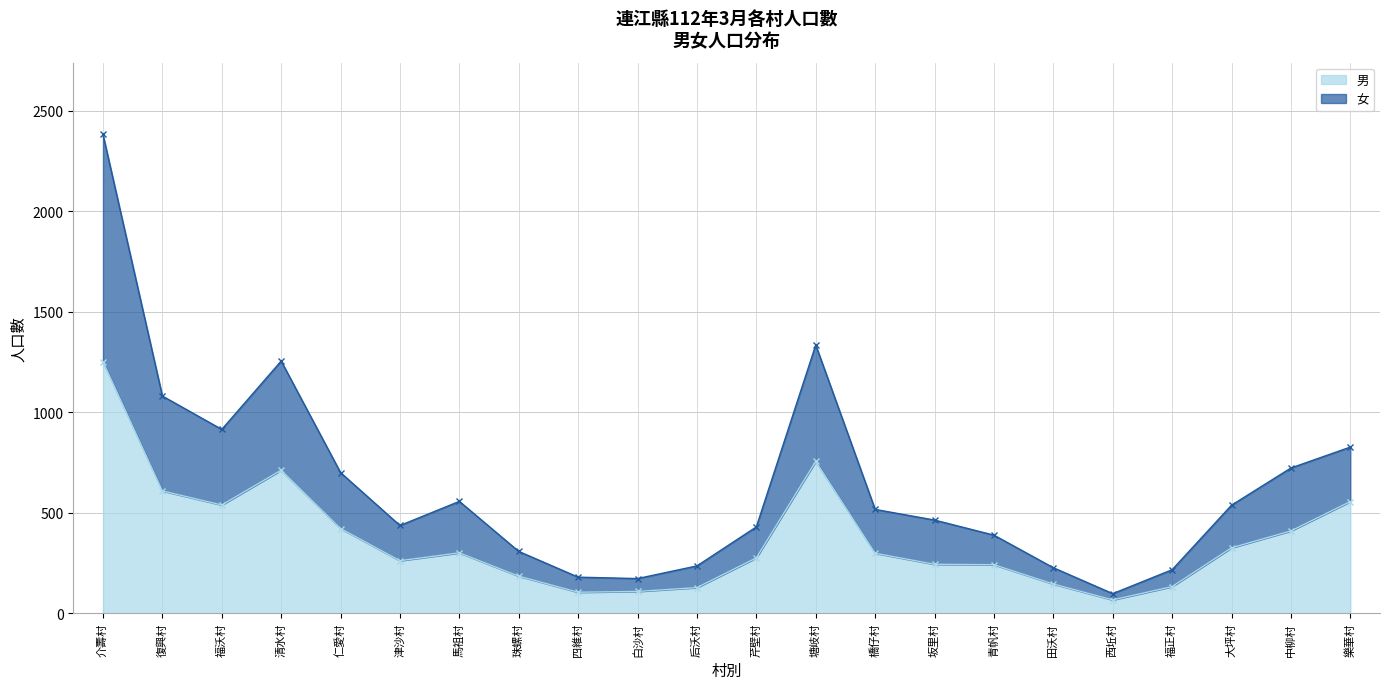

Which category has the lowest value across all series?

西坵村